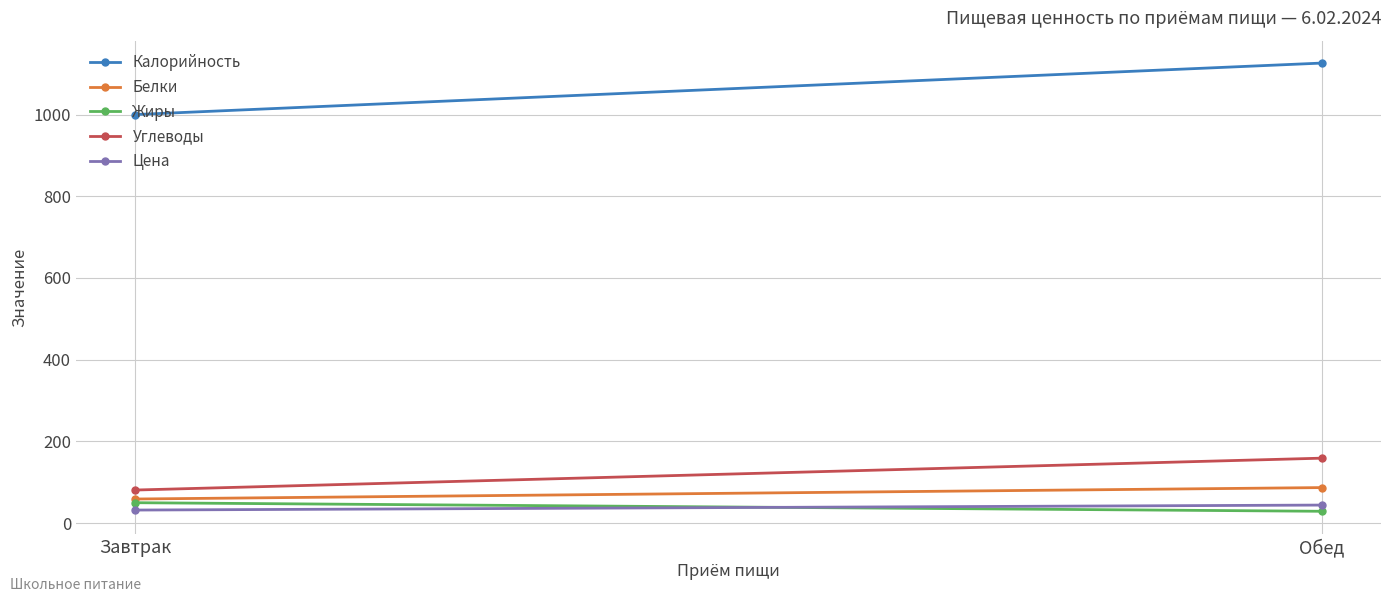

Reading left to right, transcribe all the data shown in this chart.

Калорийность: 1000.0	1126.0
Белки: 59.0	87.0
Жиры: 50.0	29.0
Углеводы: 81.0	159.0
Цена: 32.0	44.2